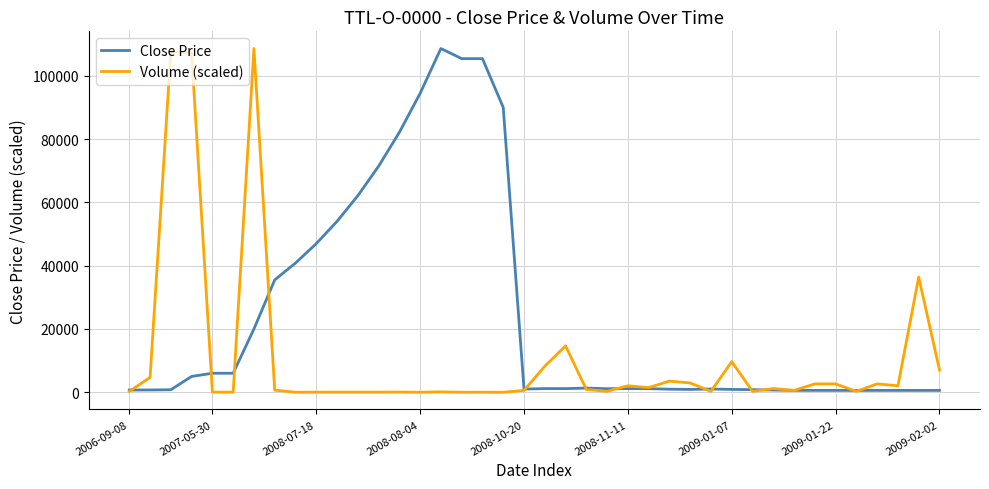

Which series has the largest total across all categories?

Close Price